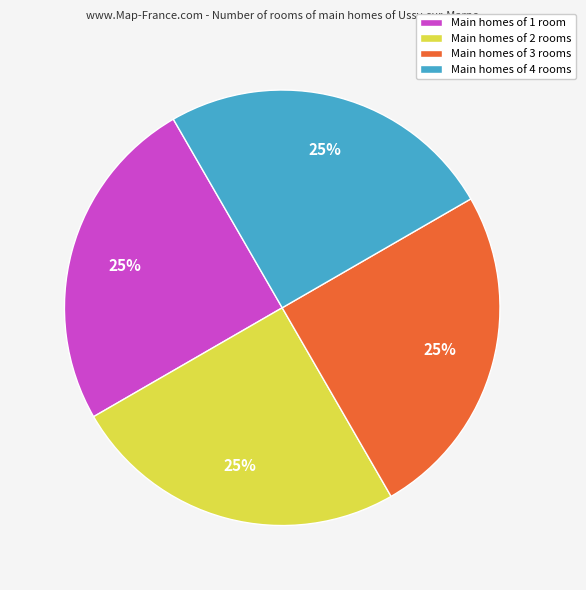

What percentage is the Main homes of 3 rooms slice, to the nearest percent?

25%